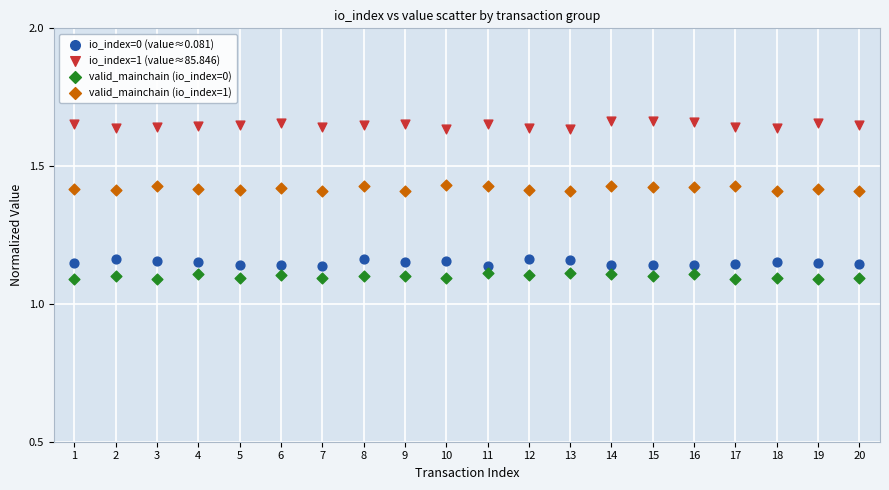

Which series reaches the minimum Y coordinate?

valid_mainchain (io_index=0)